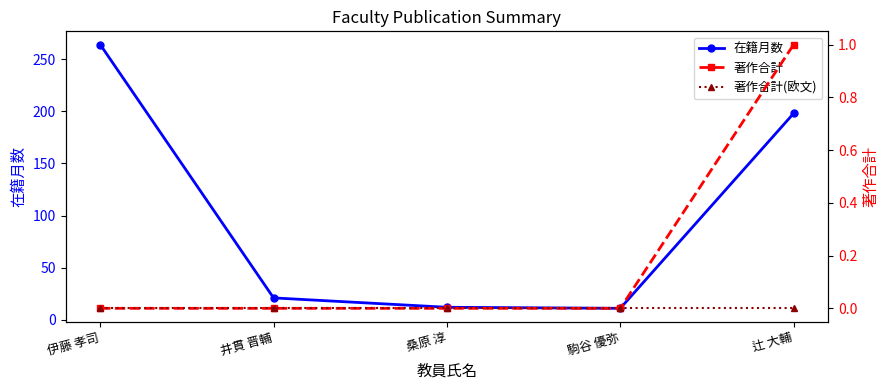

What is the difference between the highest and lowest values at 伊藤 孝司?

264